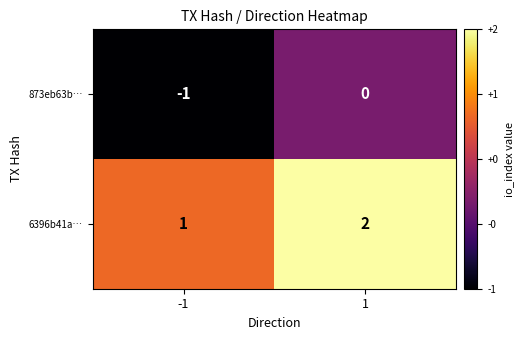

What is the total value across all series at 1?

2